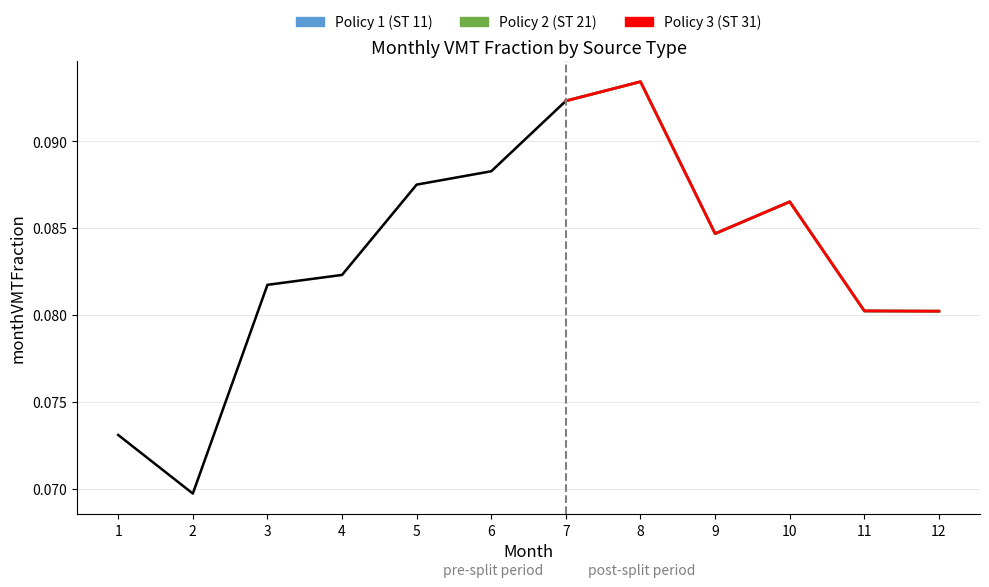

At 9, list the series in order from smallest to largest.

Policy 1, Policy 2, Policy 3